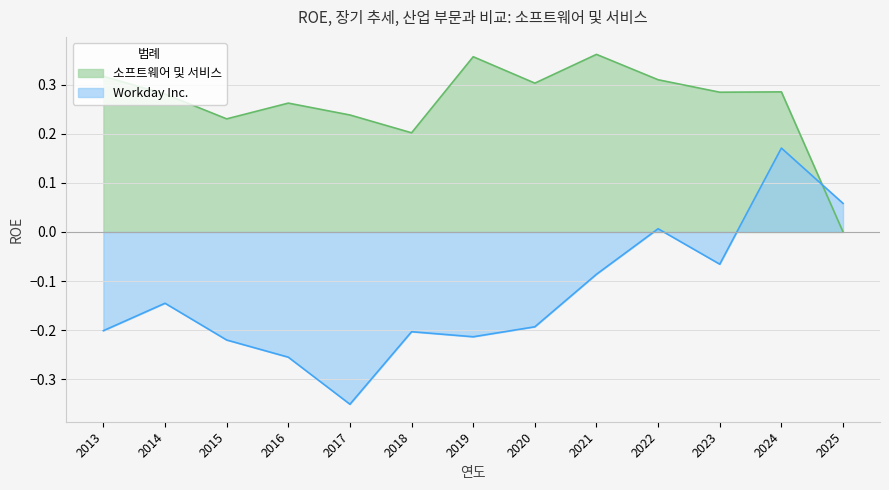

Between which two adjacent categories do 소프트웨어 및 서비스 and Workday Inc. first intersect?

2024 and 2025